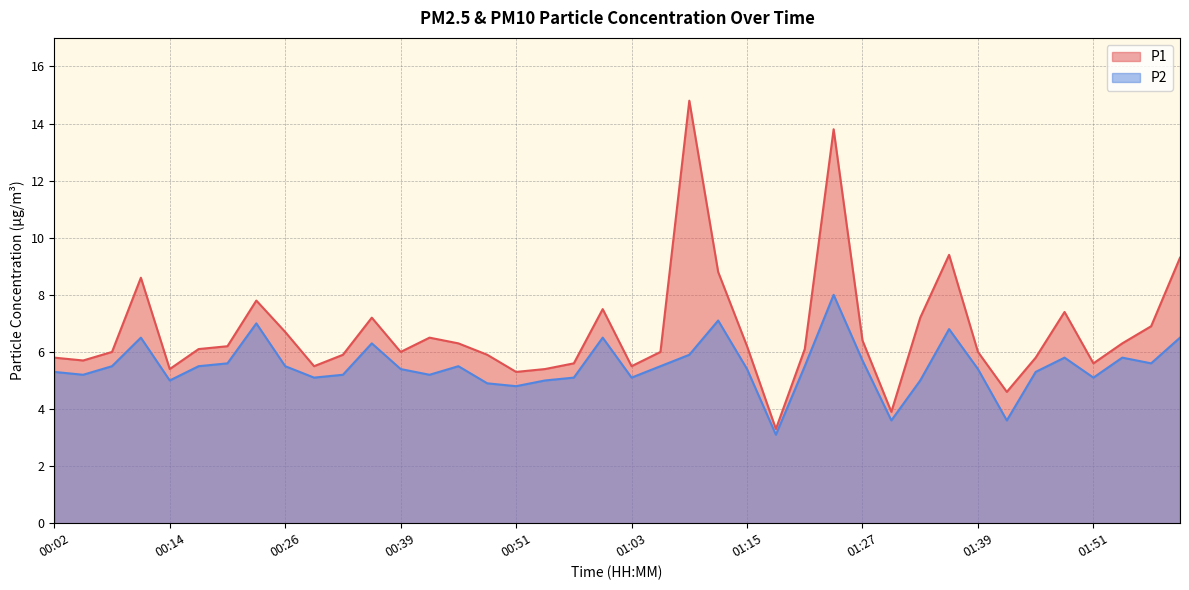

What is the average value of the P2 series?

5.5